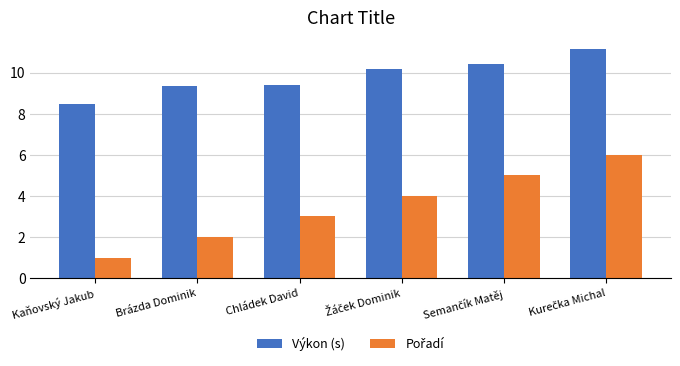

Which series has the largest total across all categories?

Výkon (s)